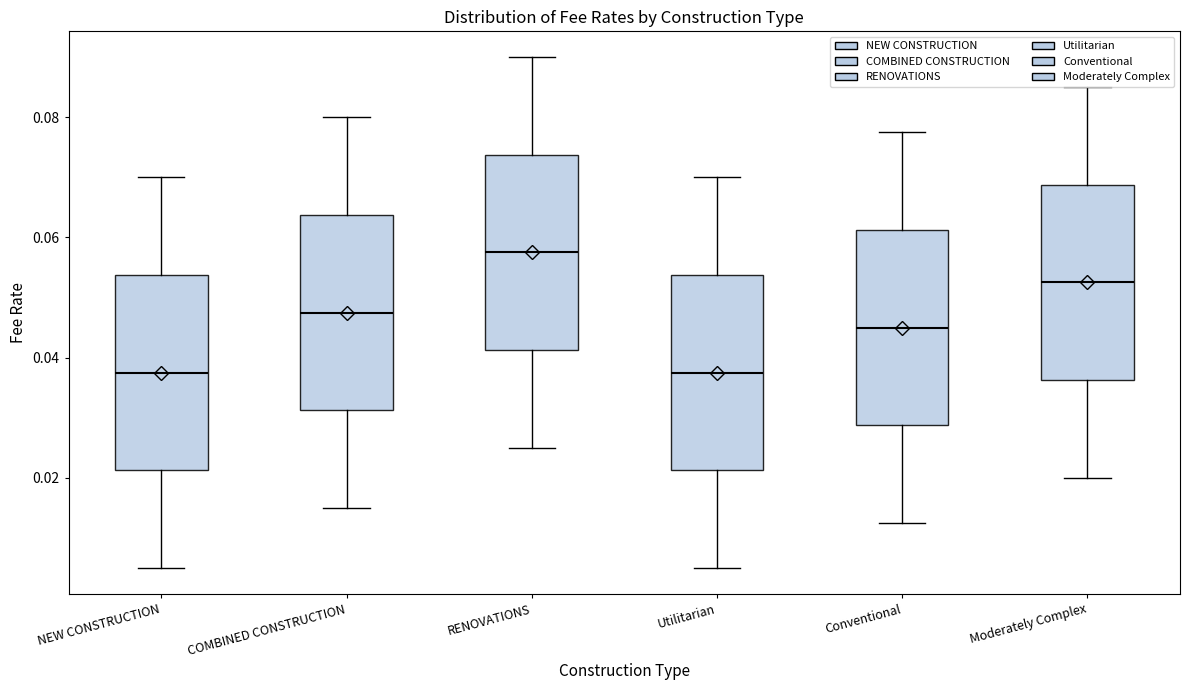

Reading left to right, transcribe this box plot: for each box, give where its median line is, the range the box spans, and where its two whiskers end, as read against the y-axis. The values are not printed on the chart, so give them approximately, as read against the axis.

NEW CONSTRUCTION: median 0.038, box 0.022 to 0.054, whiskers 0.006 to 0.070
COMBINED CONSTRUCTION: median 0.048, box 0.032 to 0.064, whiskers 0.016 to 0.080
RENOVATIONS: median 0.058, box 0.042 to 0.074, whiskers 0.026 to 0.090
Utilitarian: median 0.038, box 0.022 to 0.054, whiskers 0.006 to 0.070
Conventional: median 0.046, box 0.028 to 0.062, whiskers 0.012 to 0.078
Moderately Complex: median 0.052, box 0.036 to 0.068, whiskers 0.020 to 0.086